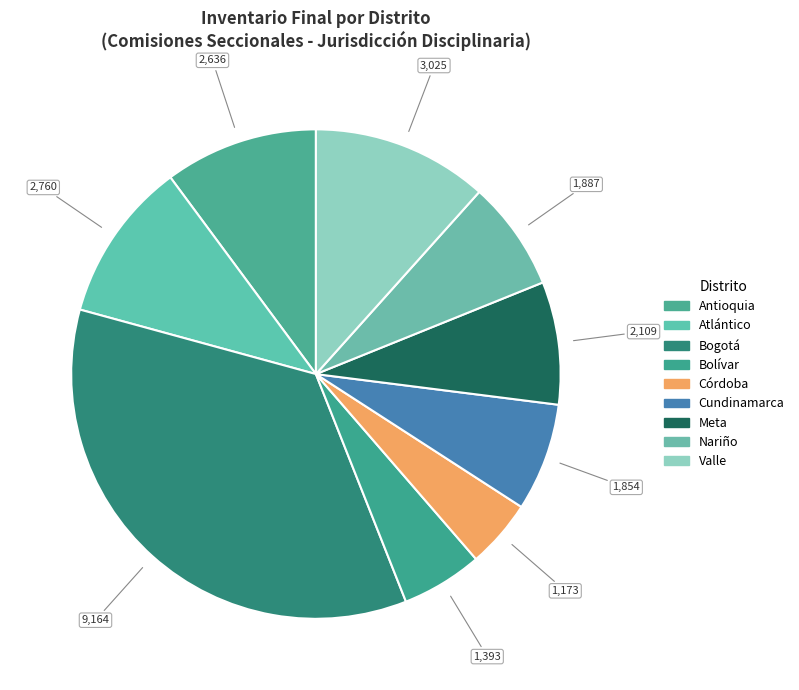

Which category has the biggest portion of the pie?

Bogotá